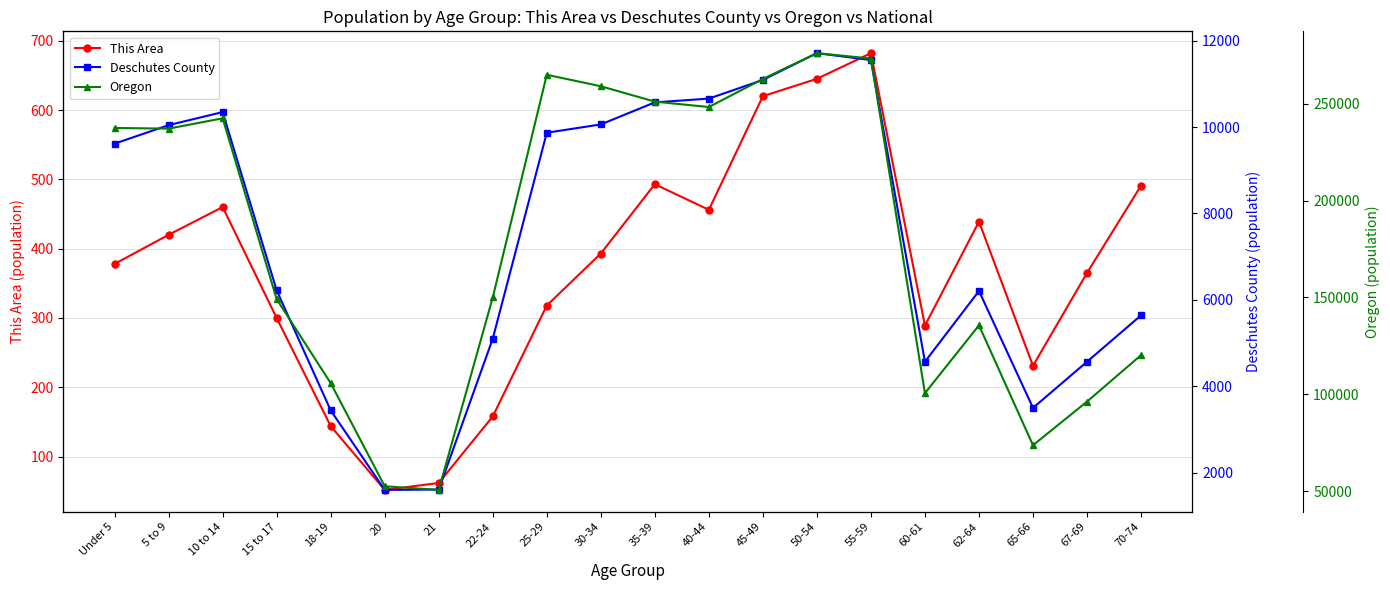

What is the sum of all This Area values?

7396